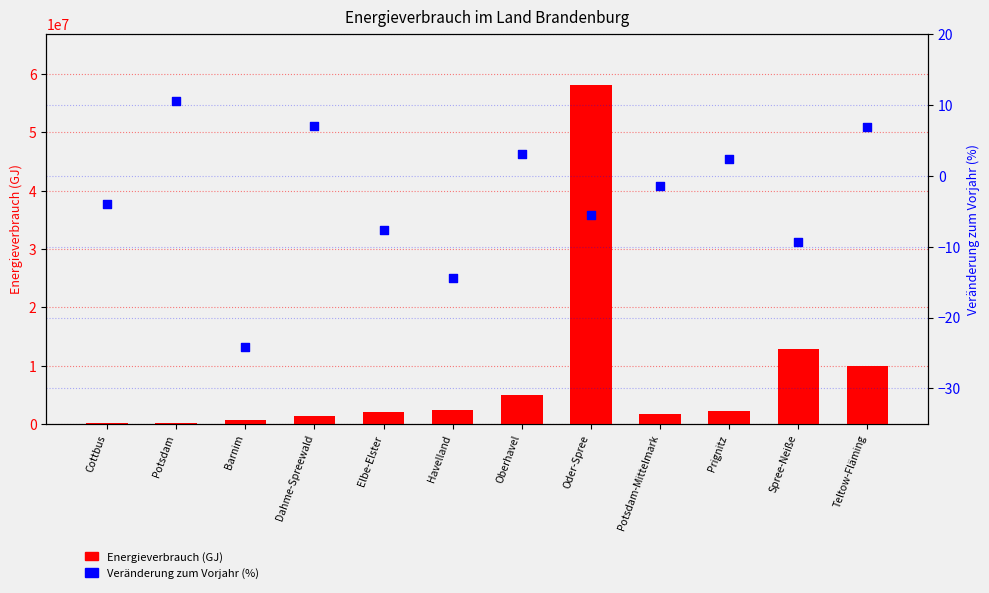

At which category is the sum across all series the highest?

Oder-Spree